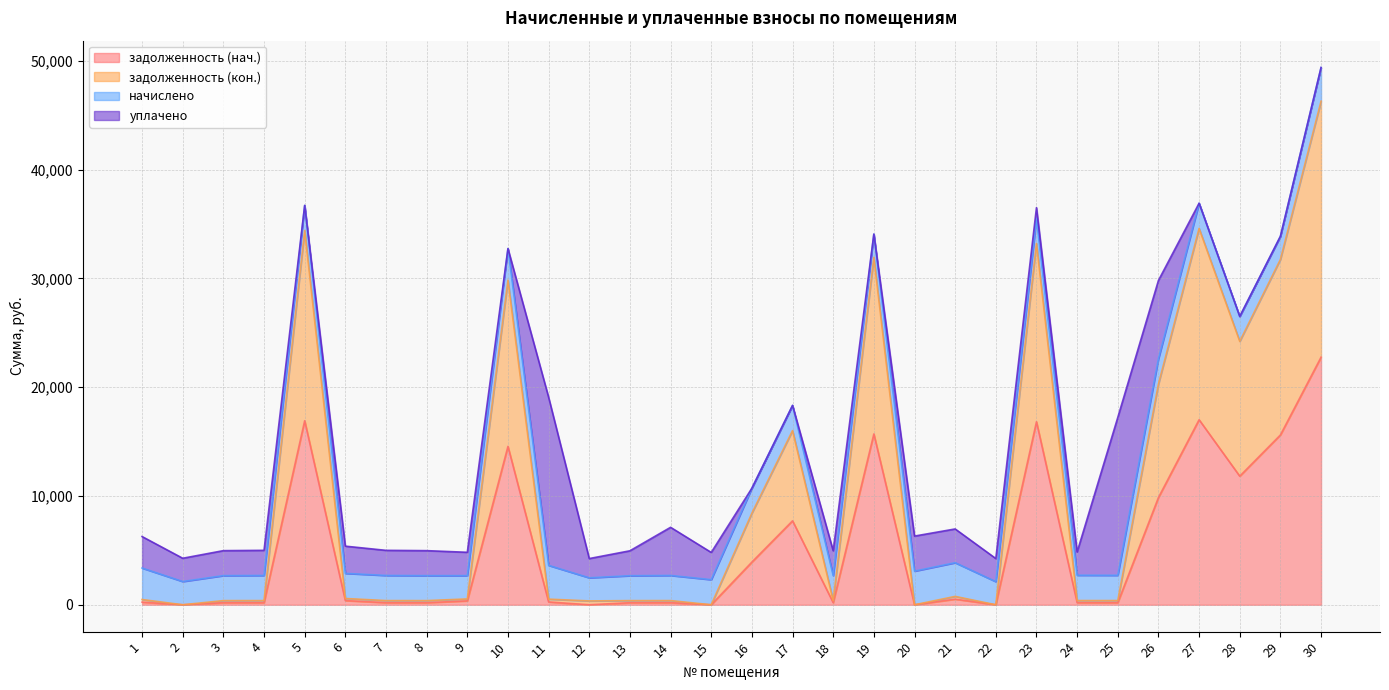

The value of задолженность (нач.) at 30 is 30696.9. True or false?

False